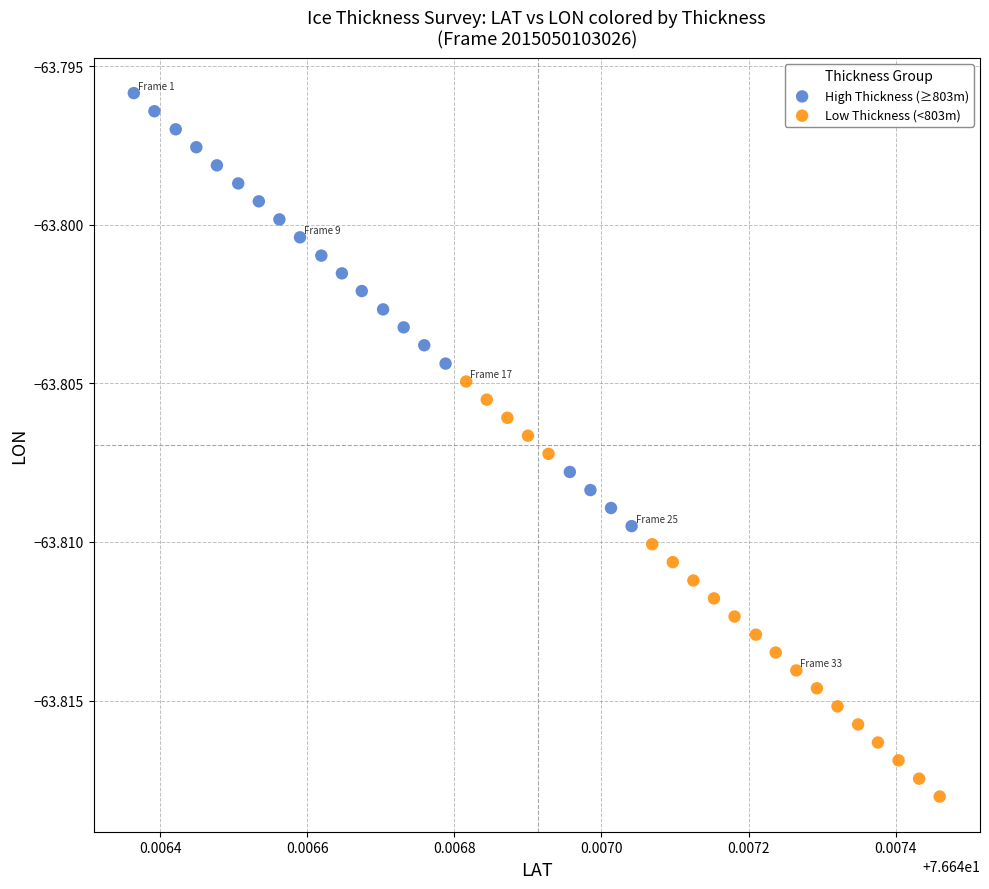

Which series has the widest spread of Y values?

High Thickness (≥803m)